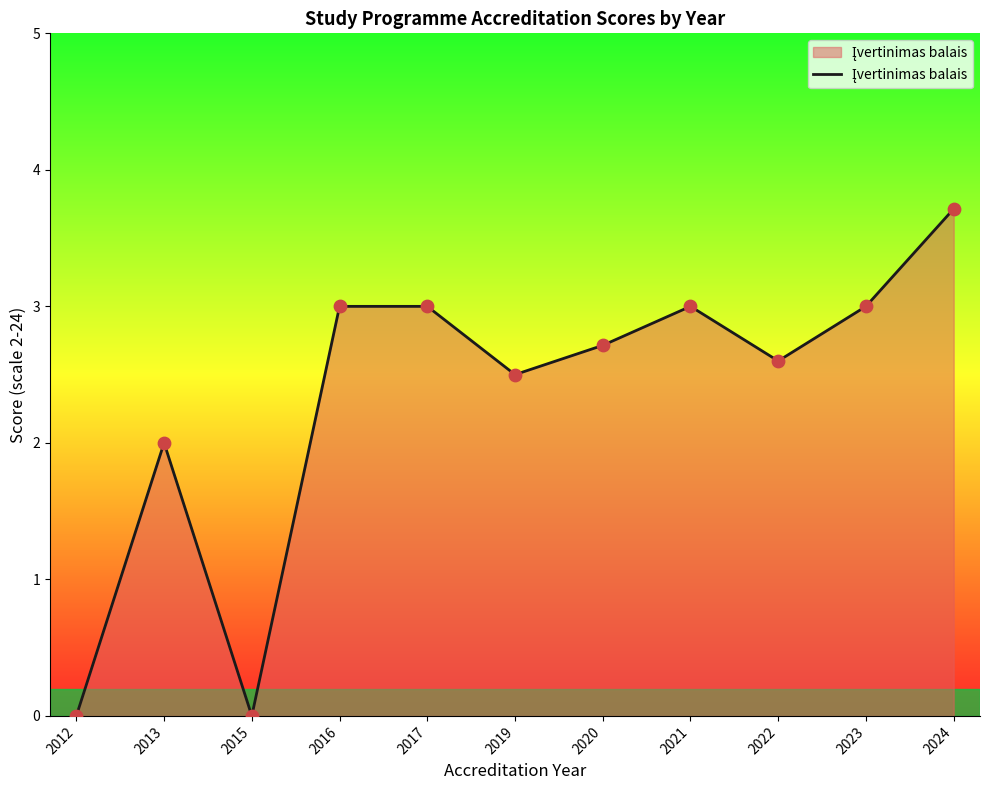

Which has a higher value, 2017 or 2019?

2017